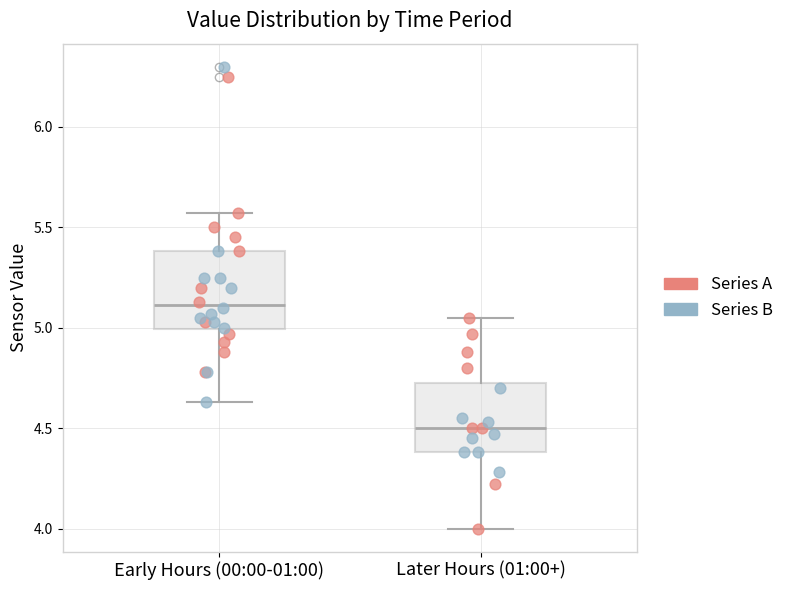

Reading left to right, read every box against the y-axis: the position of its median line, the range the box covers, and the ends of its whiskers. The values are not printed on the chart, so give them approximately, as read against the axis.

Early Hours (00:00-01:00): median 5.10, box 5.00 to 5.40, whiskers 4.65 to 5.55
Later Hours (01:00+): median 4.50, box 4.40 to 4.75, whiskers 4.00 to 5.05